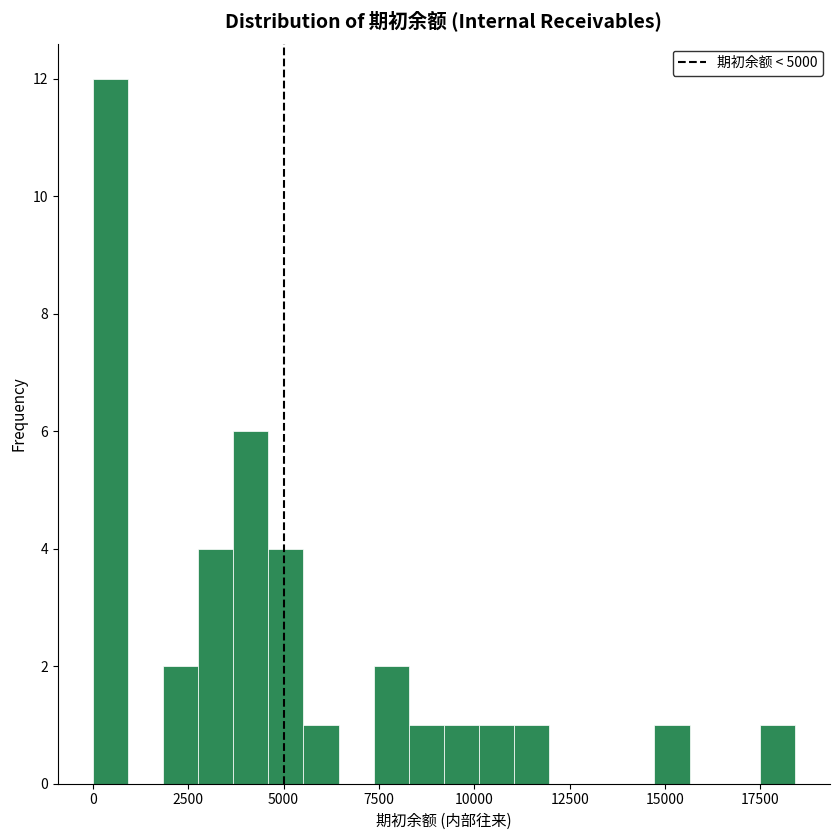

Around what value on the x-axis is the tallest bar? Give the approximate position of its centre, as read against the axis.

500